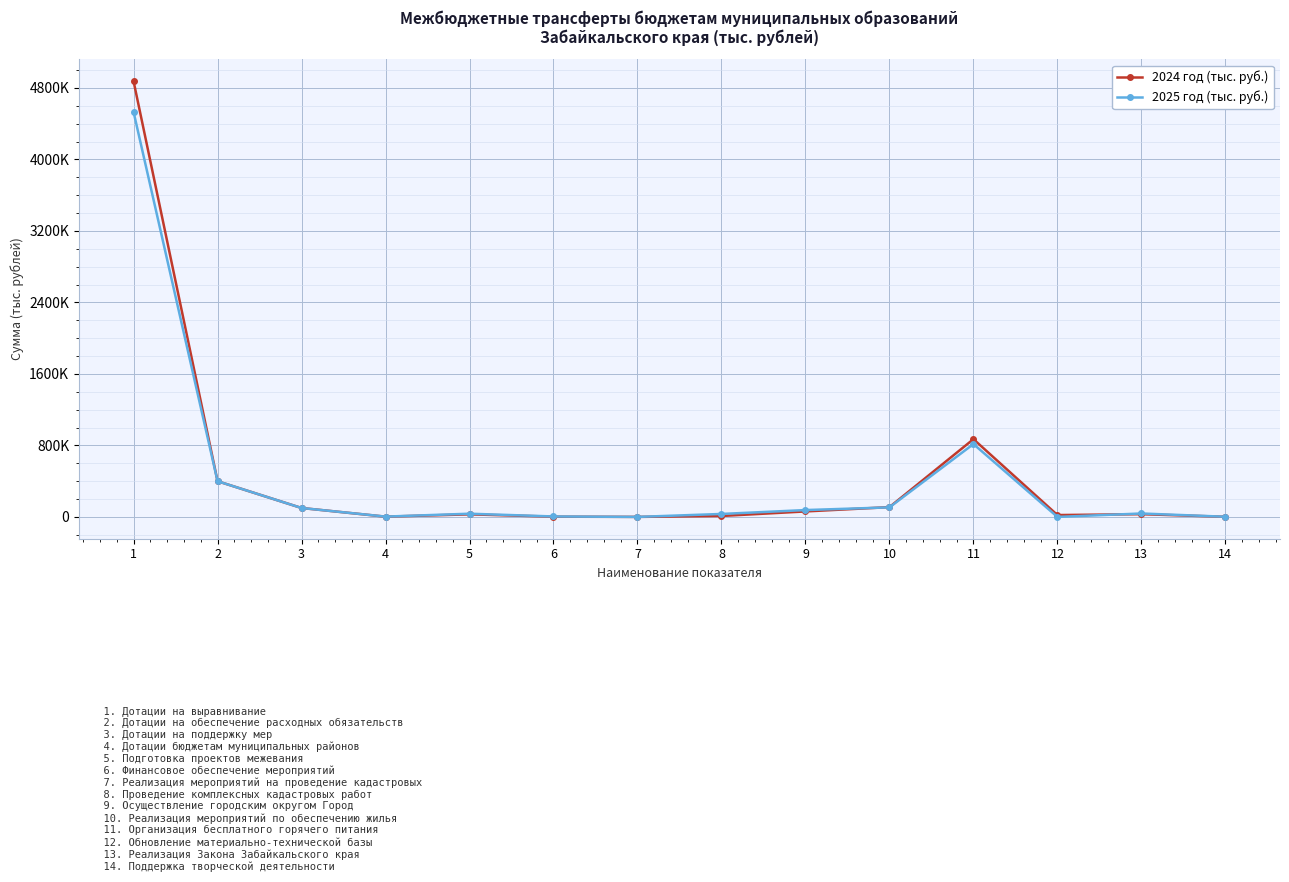

What is the difference between the maximum and minimum values in the 2024 год (тыс. руб.) series?

4874427.8